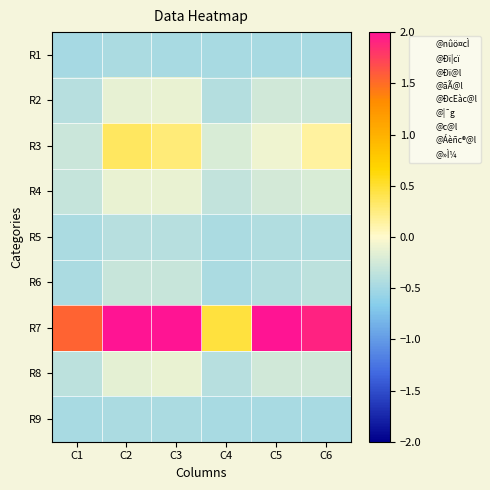

At which category does the chart reach its minimum across all series?

C1